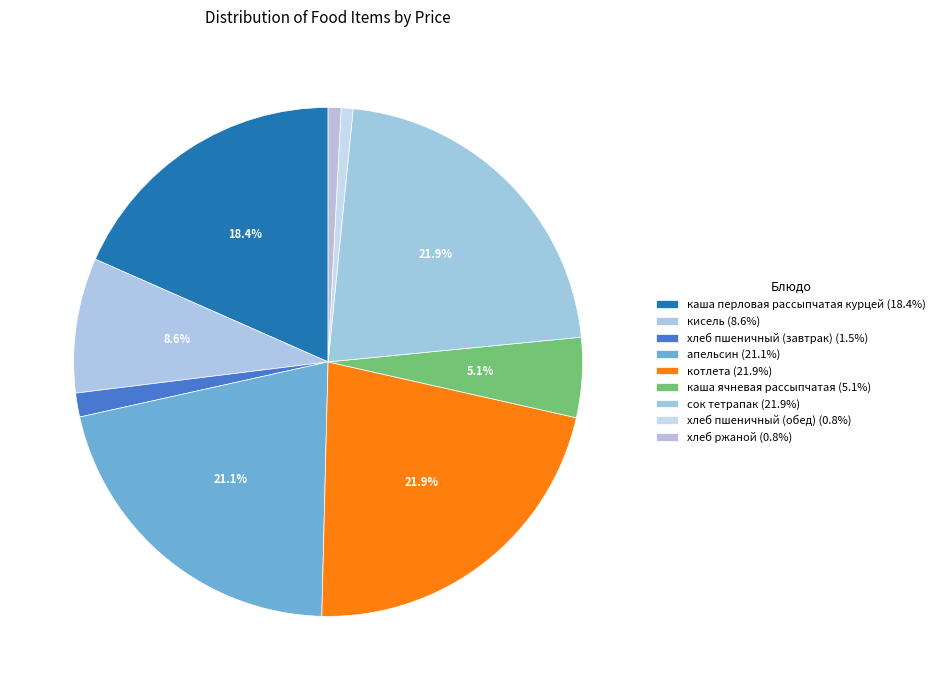

To the nearest percent, what is the average slice percentage?

11%